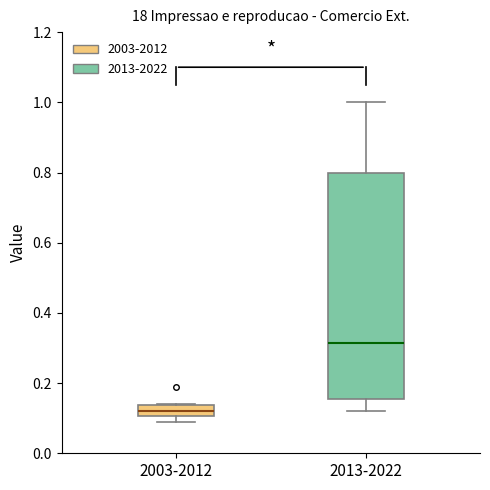

Which box is the tallest, from its lower edge to its upper edge?

2013-2022